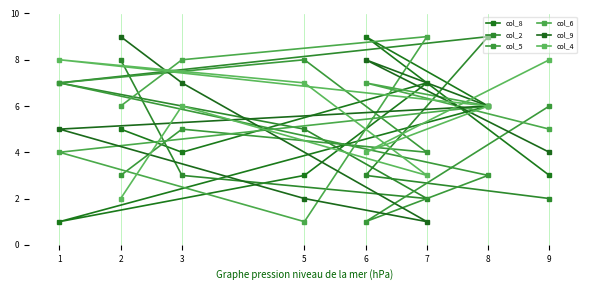

Rank the series at 6 from highest to lowest value.

col_8, col_9, col_6, col_4, col_2, col_5